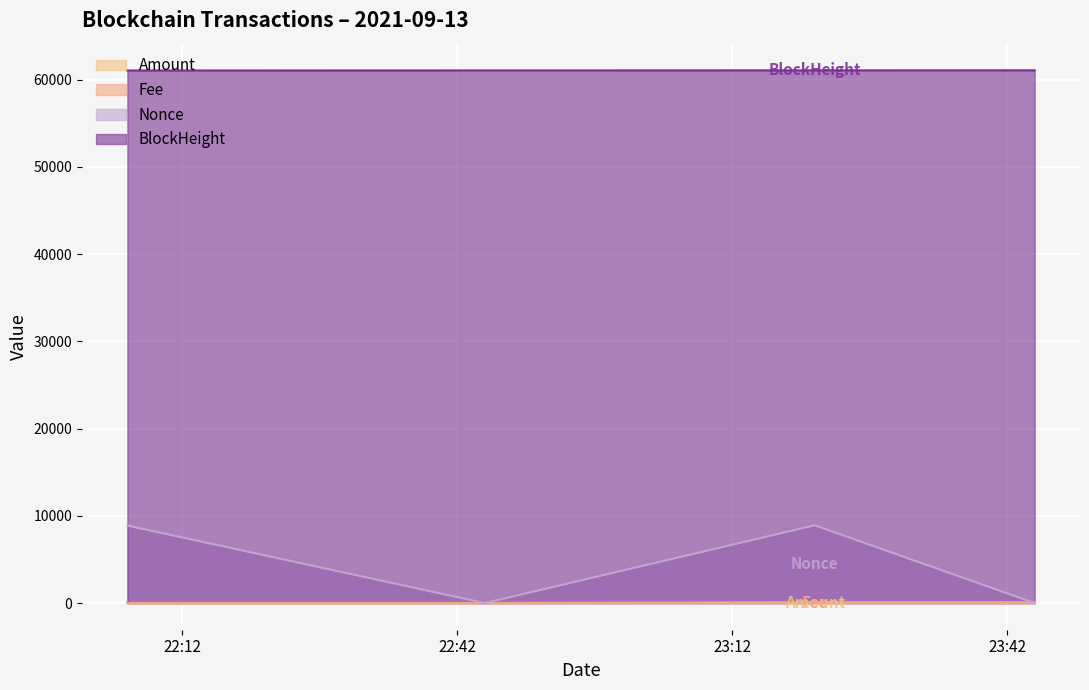

How many categories are shown in the chart?

4